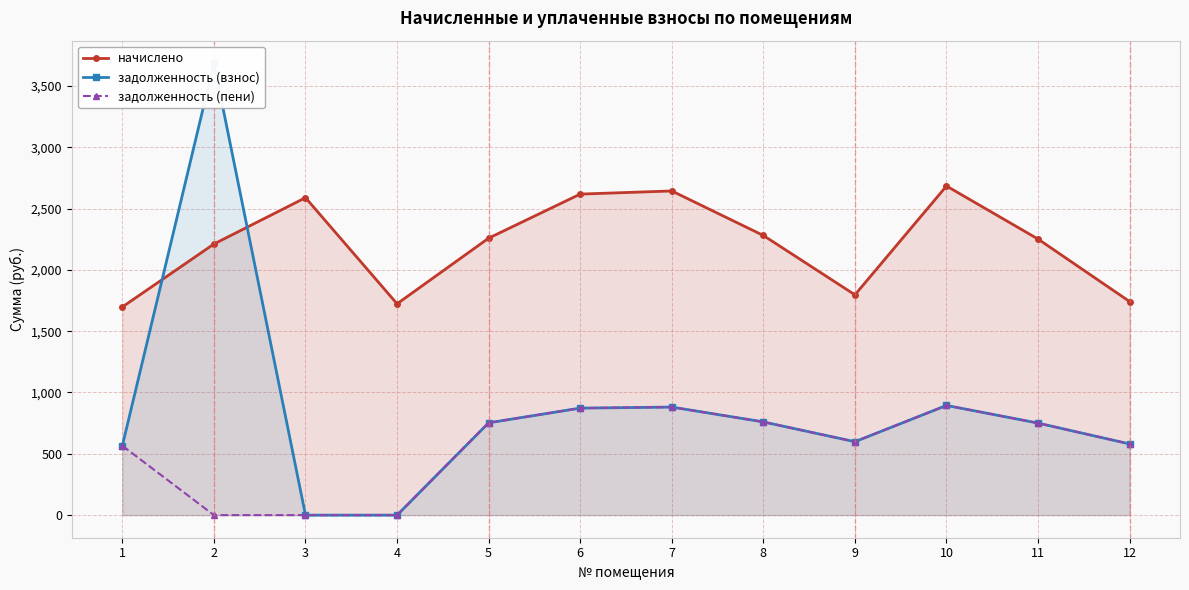

Reading left to right, transcribe all the data shown in this chart.

начислено: 1697.4	2210.6	2588.2	1723.0	2258.2	2617.5	2643.2	2280.2	1796.3	2683.5	2250.9	1741.3
задолженность (взнос): 565.8	3684.3	0.0	0.0	752.8	872.5	881.1	760.1	598.8	894.5	750.3	580.5
задолженность (пени): 565.8	0.0	0.0	0.0	752.8	872.5	881.1	760.1	598.8	894.5	750.3	580.5